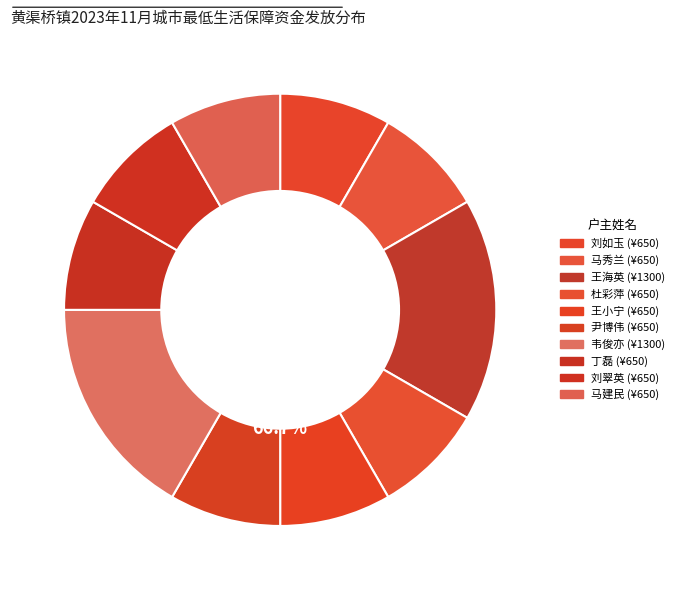

Is there any slice that represents more than half of the pie?

No